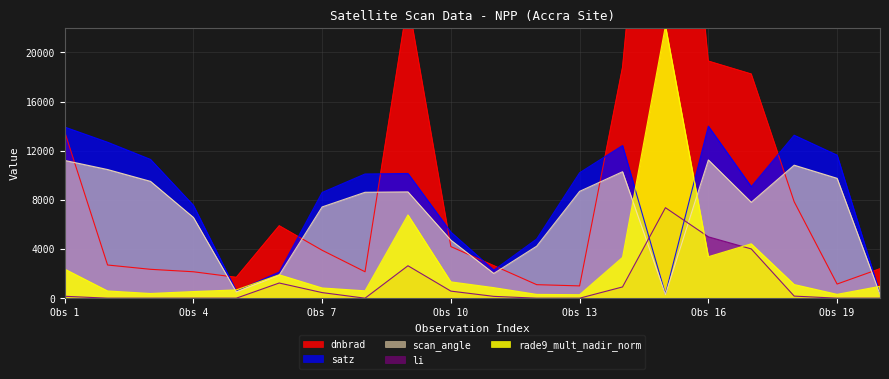

True or false: li and rade9_mult_nadir_norm cross at least once.

True